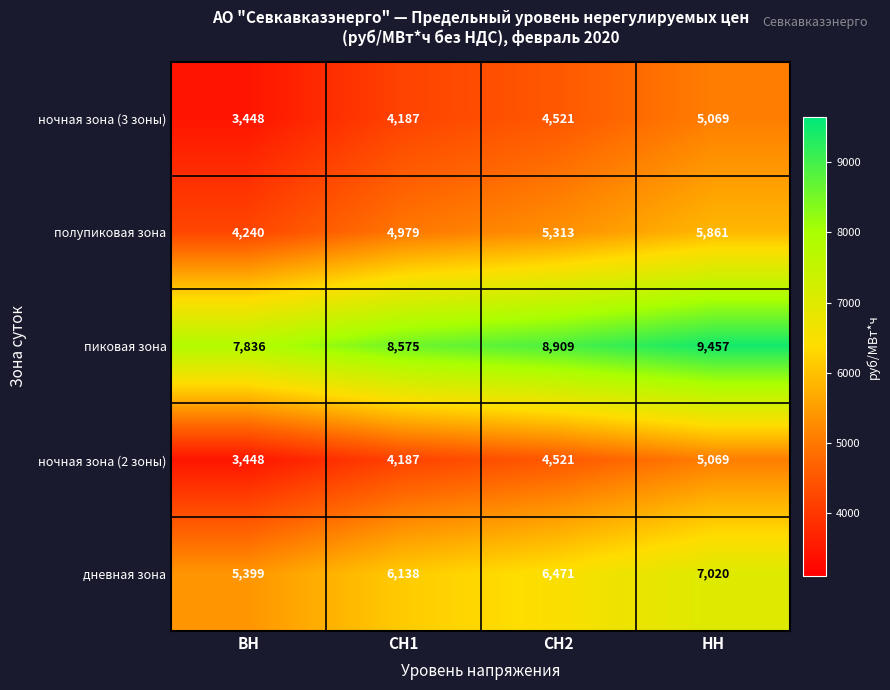

What is the approximate value of ночная зона (2 зоны) at СН2, to the nearest 10?

4520